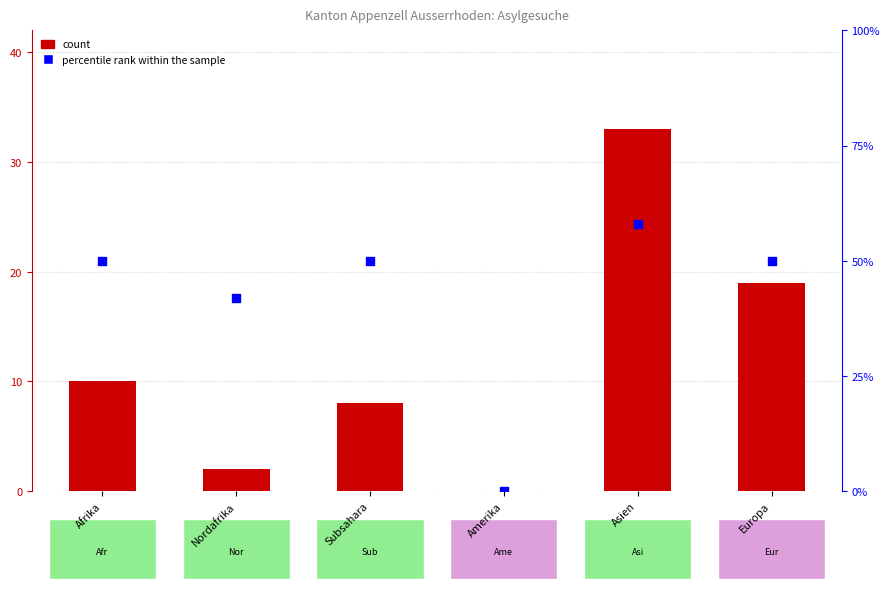

What are all the series names shown in the legend?

count, percentile rank within the sample